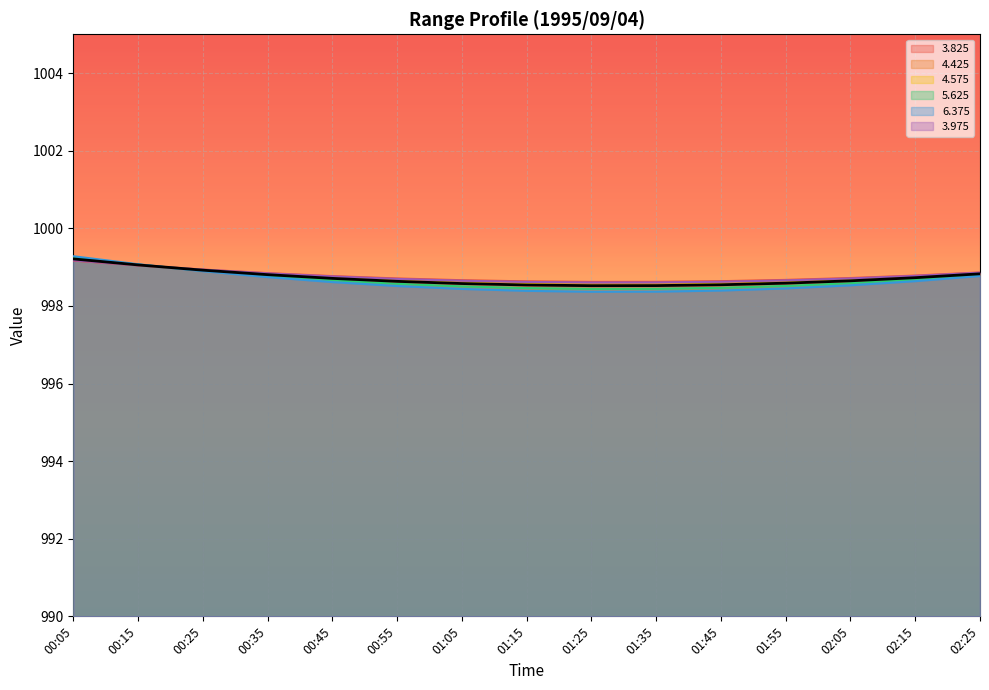

What is the label of the 4th point from the right?

01:55